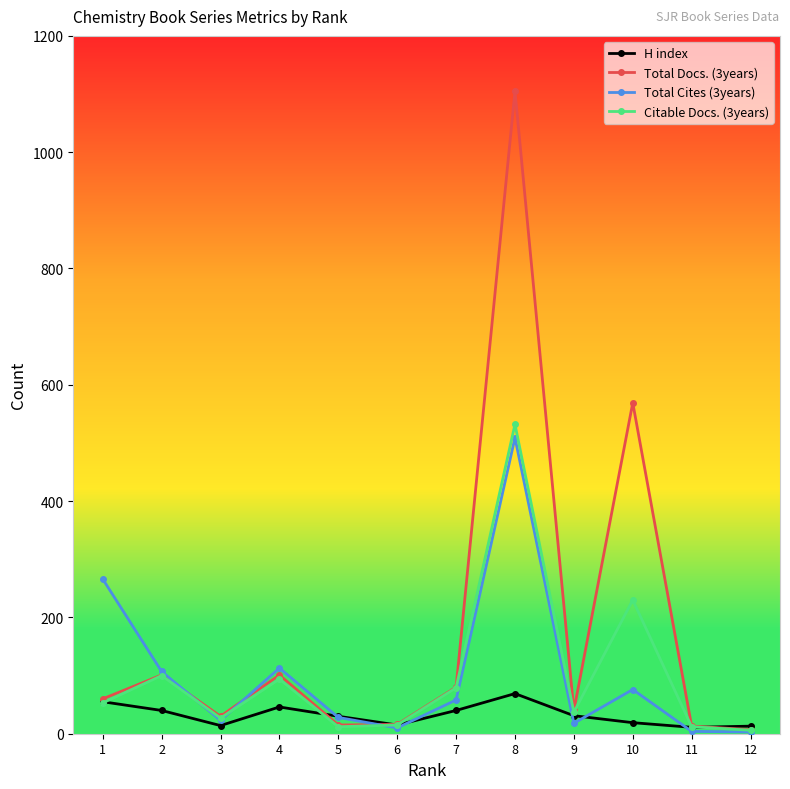

What is the sum of the H index values at 8 and 9?

100